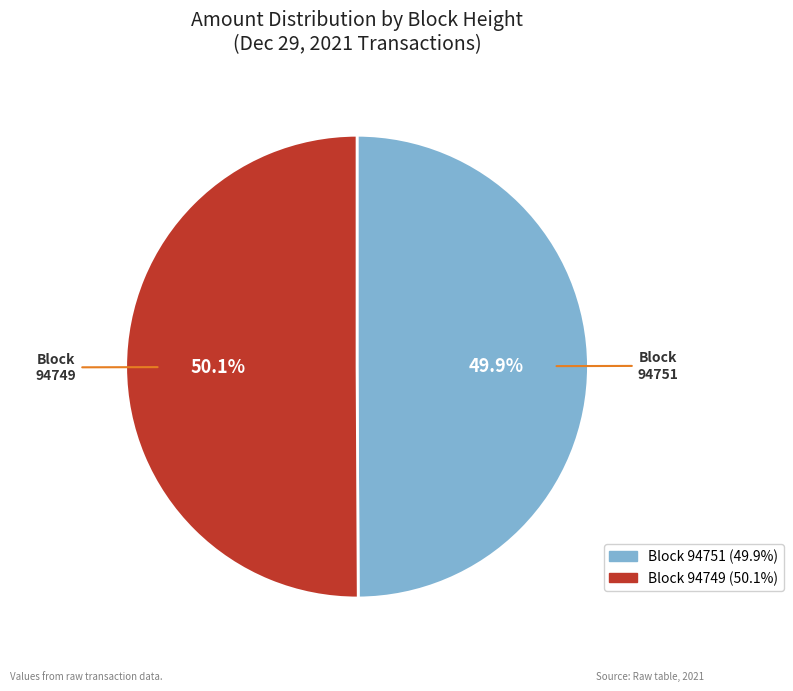

Is there any slice that represents more than half of the pie?

Yes